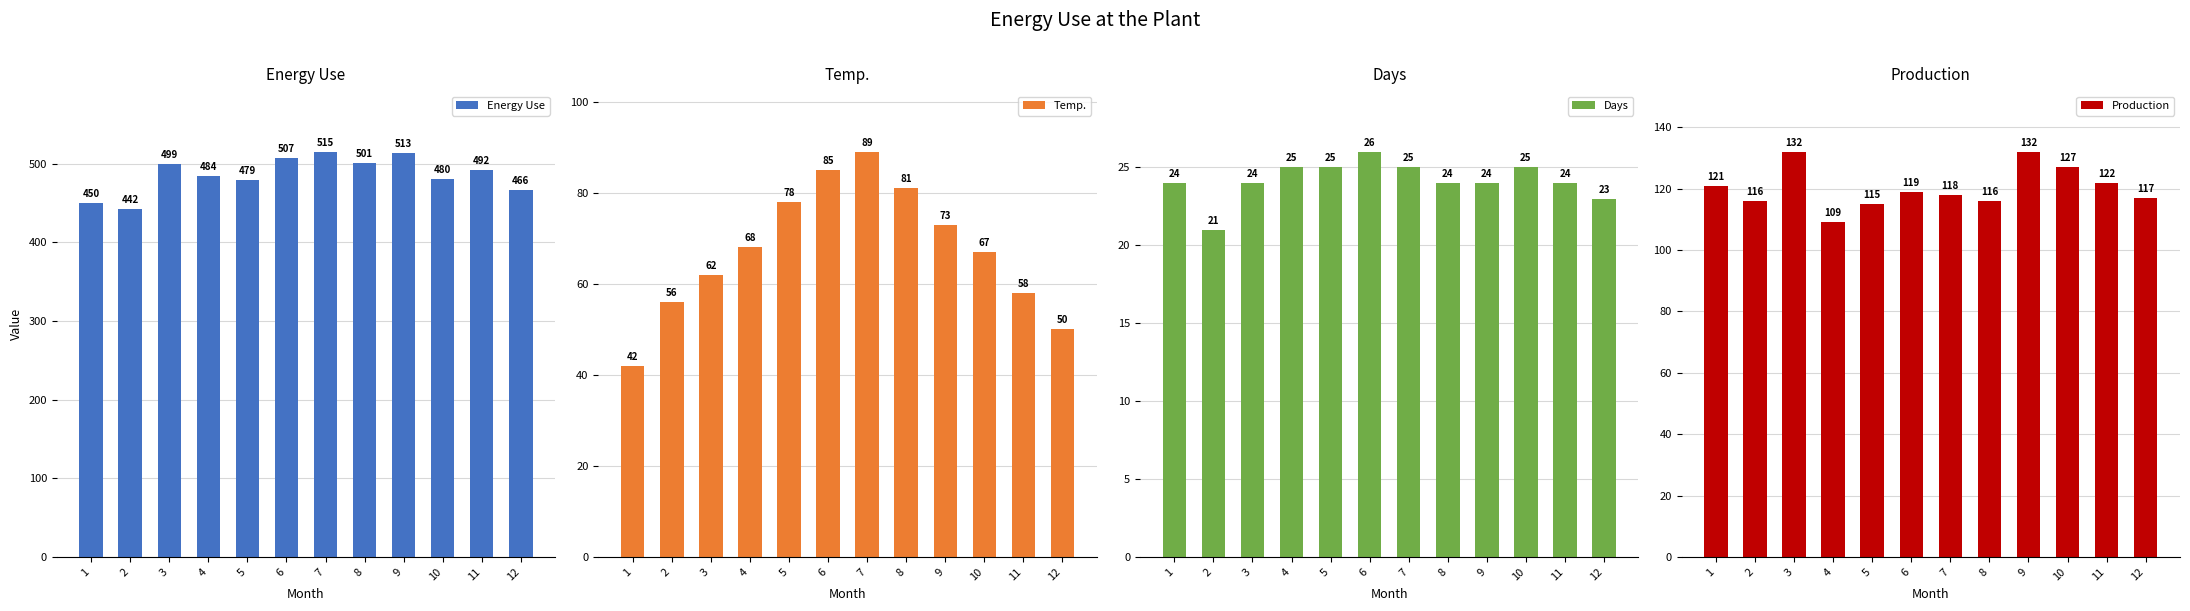

How many data points in Temp. are above 68?

5